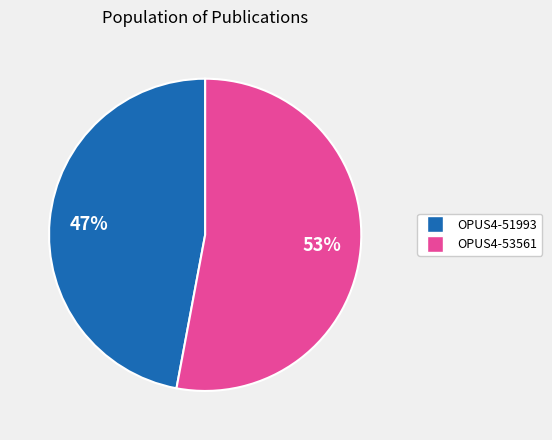

To the nearest percent, what percentage of the pie is OPUS4-51993?

47%